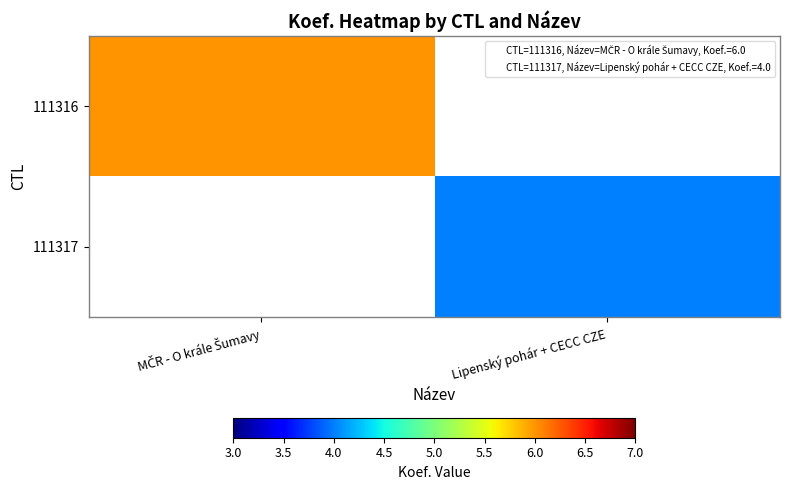

Which category has the highest value across all series?

MČR - O krále Šumavy